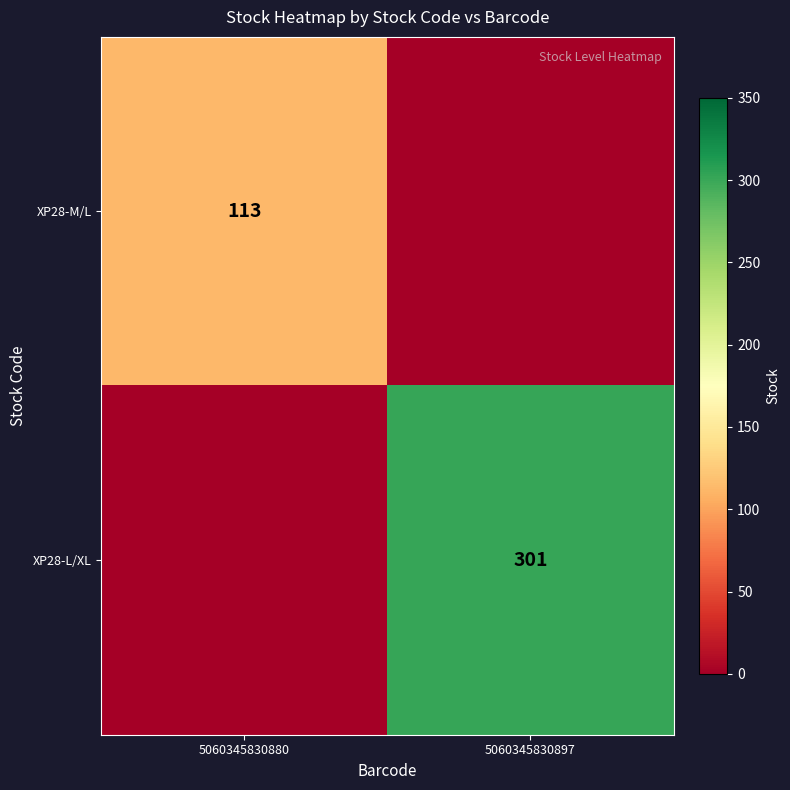

The value of XP28-M/L at 5060345830880 is 113. True or false?

True